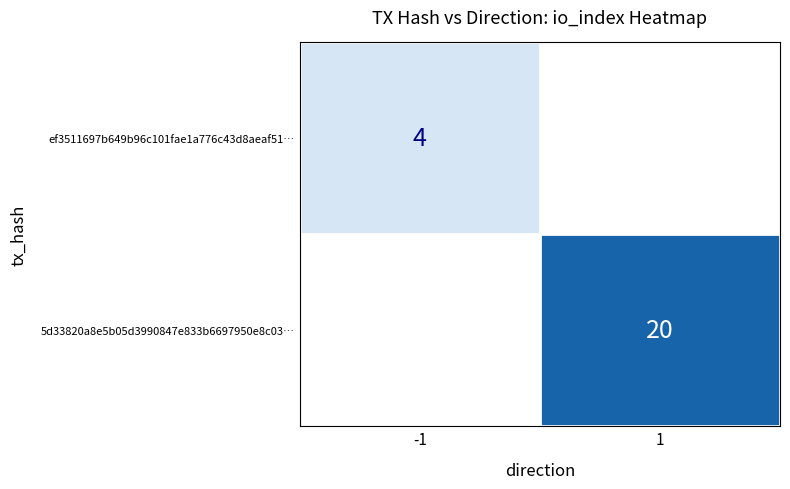

How many categories are shown in the chart?

2